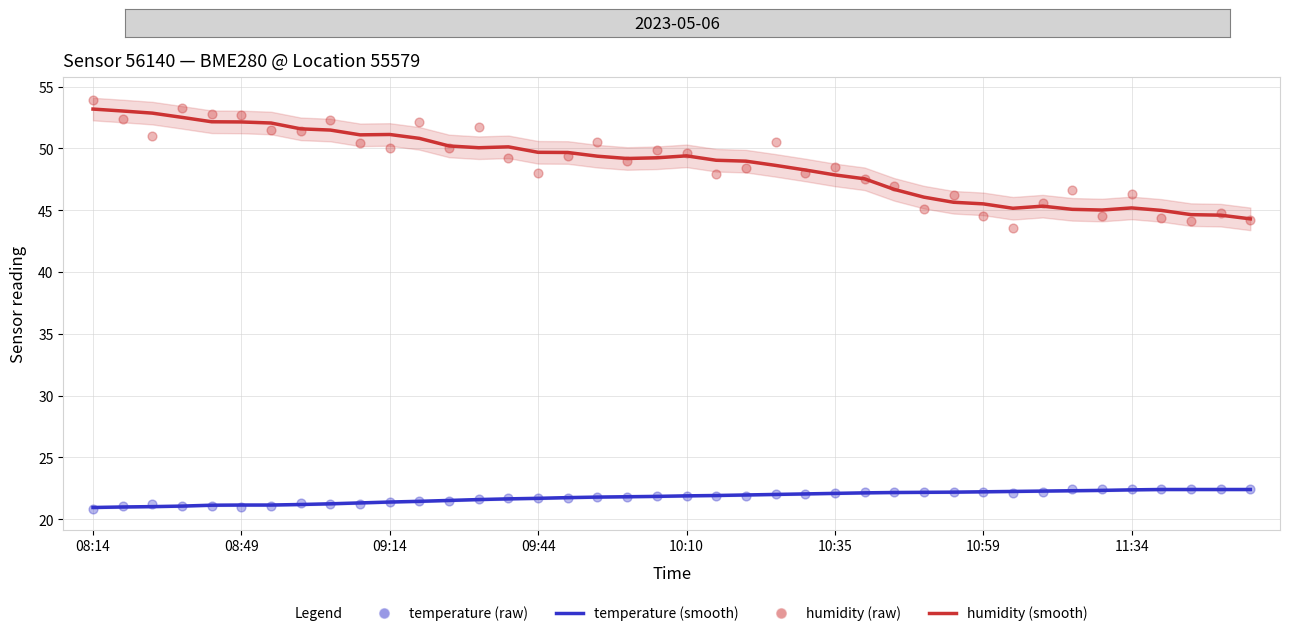

Which series has the widest spread of Y values?

humidity (raw)